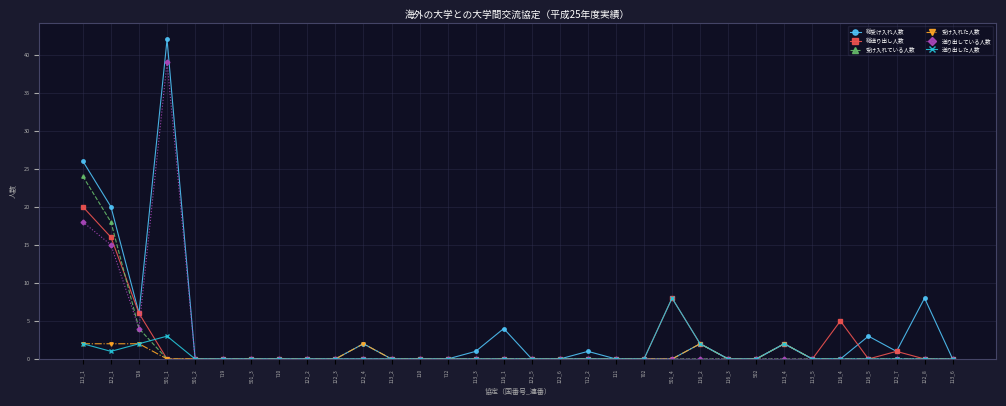

What is the average value of the 総送り出し人数 series?

2